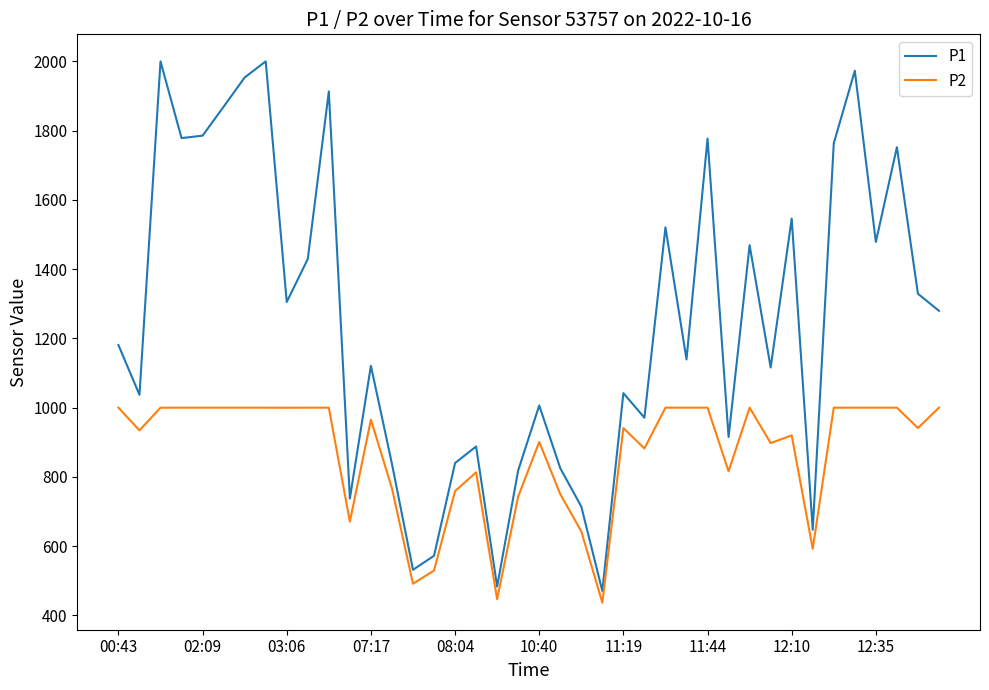

How many lines are shown in the chart?

2